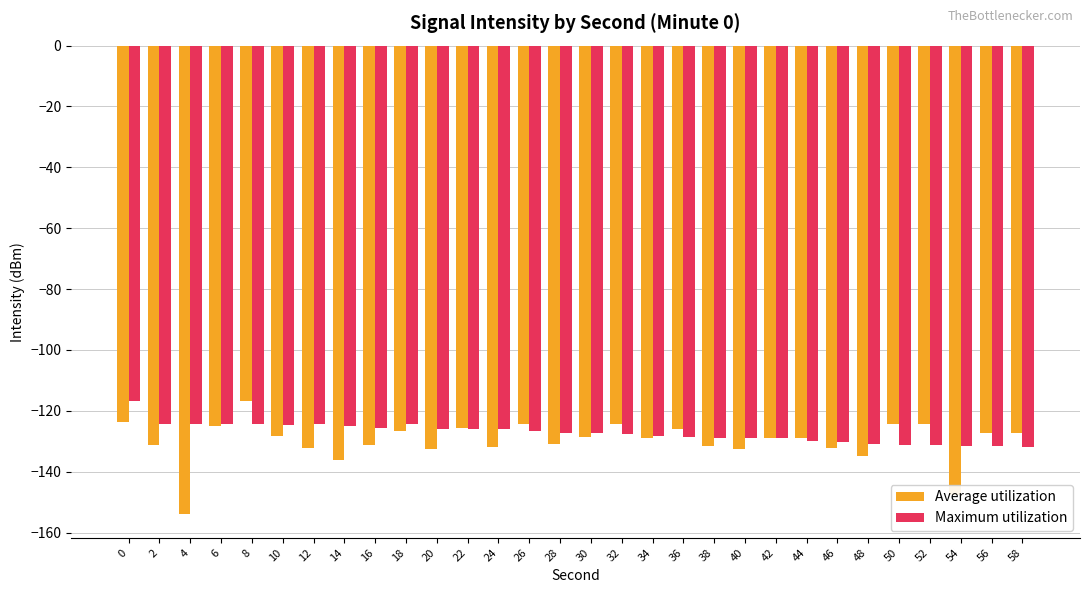

What is the sum of the Maximum utilization values at 42 and 18?

-253.3